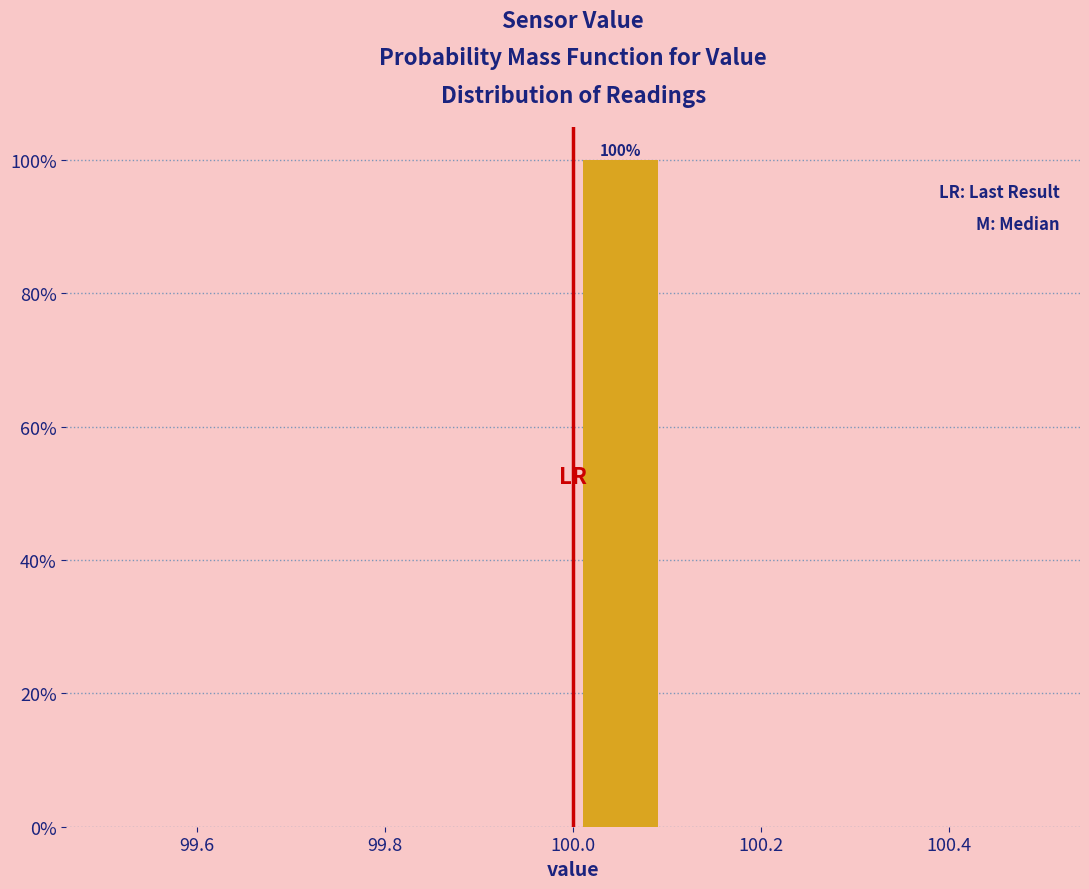

Which range on the x-axis has the tallest bar?

100.0 to 100.1